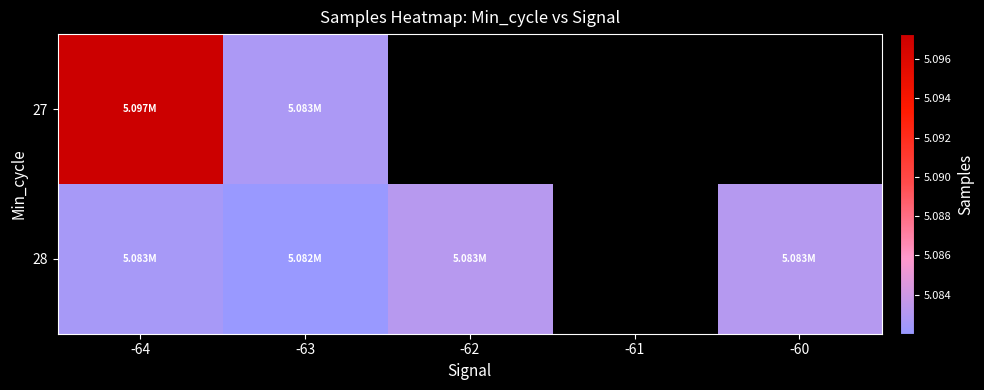

Rank the series by their maximum value, from lowest to highest.

28, 27